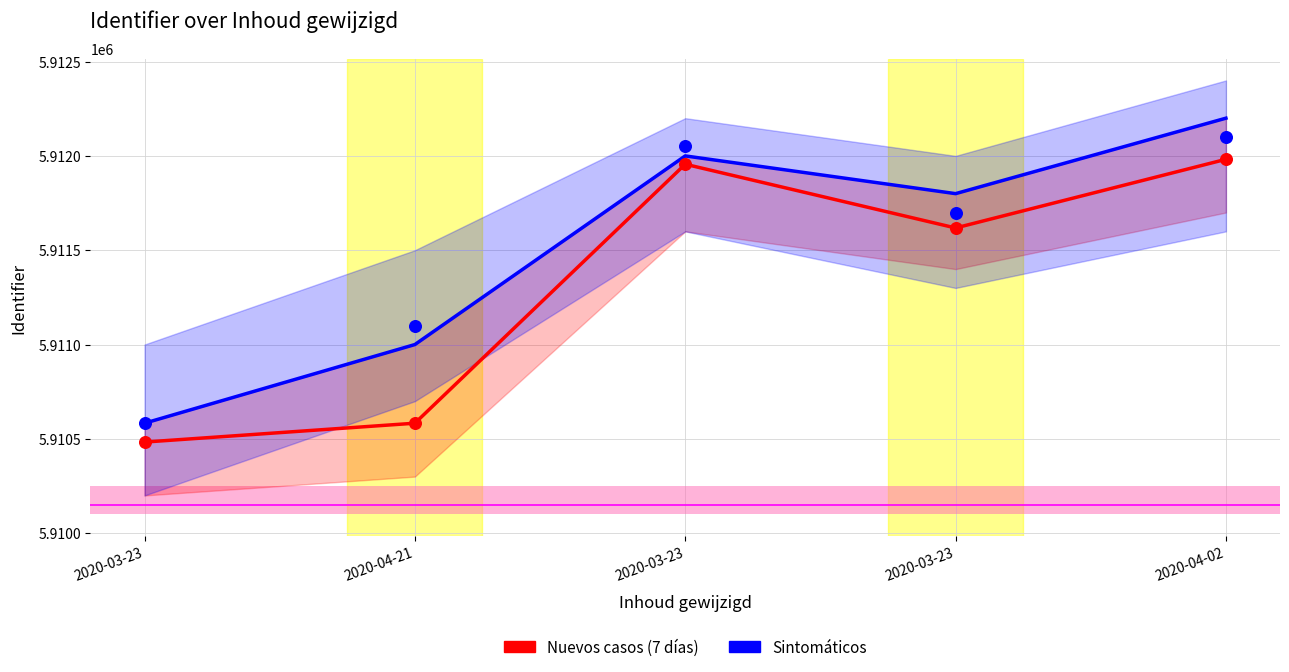

Is the value of Sintomáticos at 2020-03-23 greater than the value of Nuevos casos (7 días) at 2020-03-23?

Yes